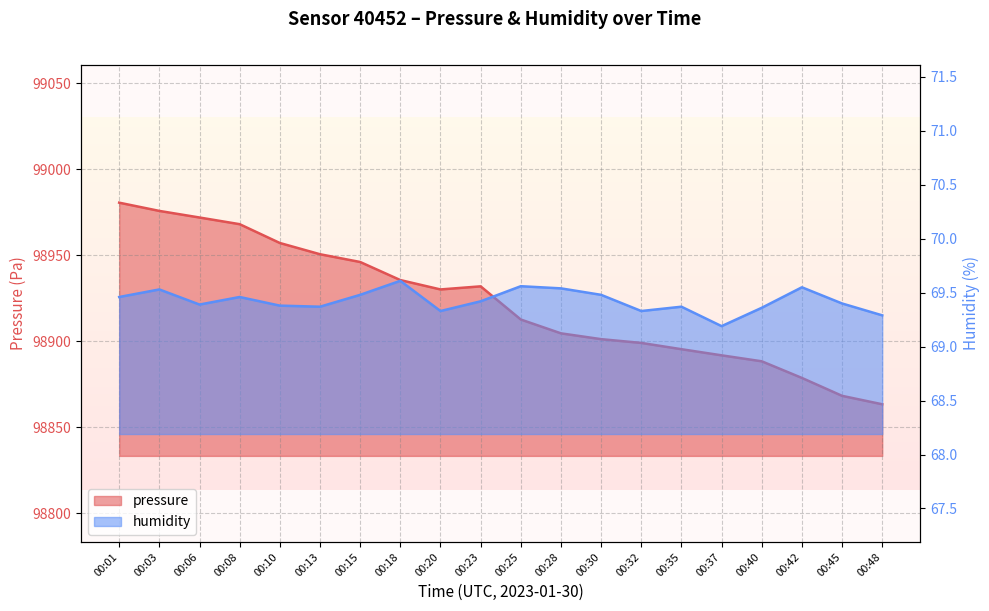

True or false: pressure has more than 0 points higher than both neighbors.

True